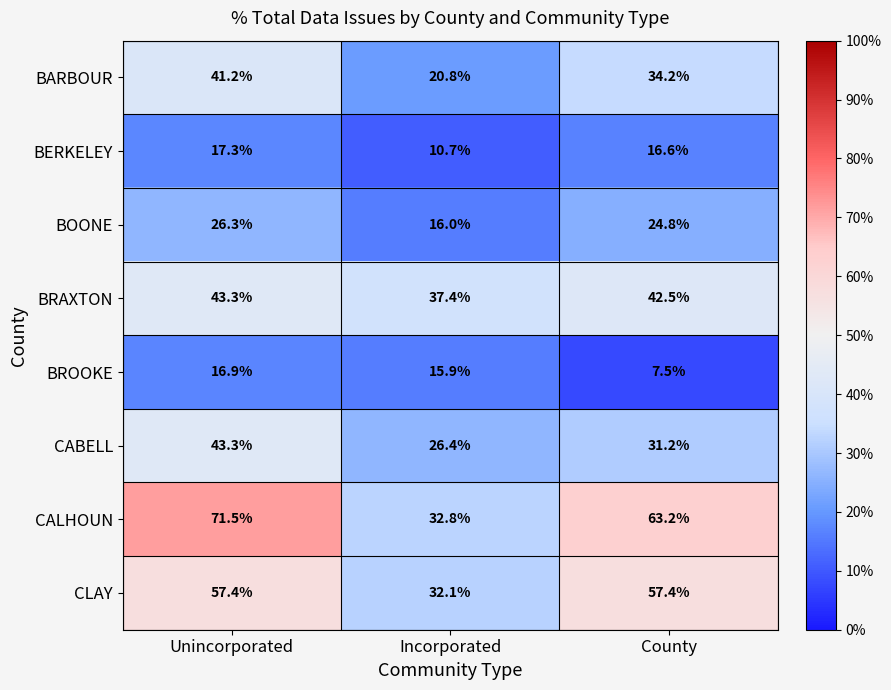

Rank the categories by BROOKE value from highest to lowest.

Unincorporated, Incorporated, County